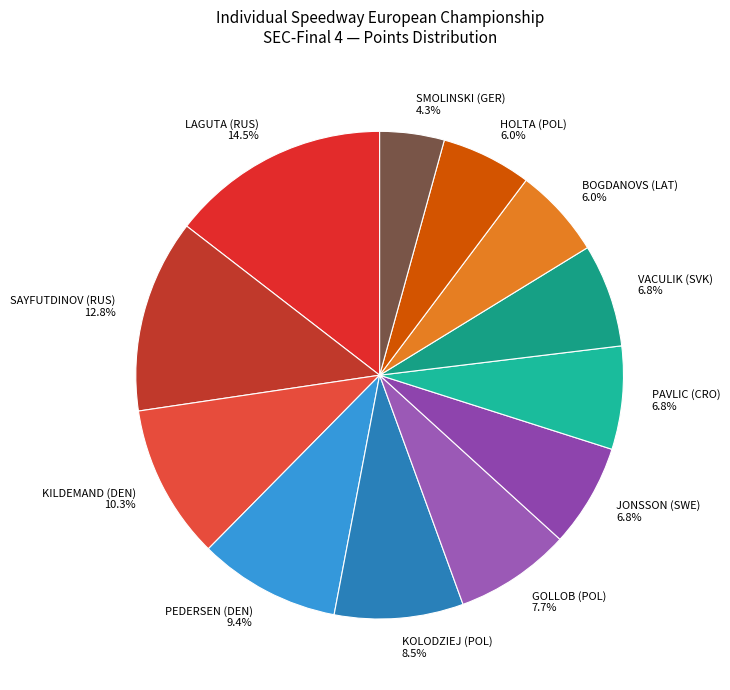

How many slices are in this pie chart?

12